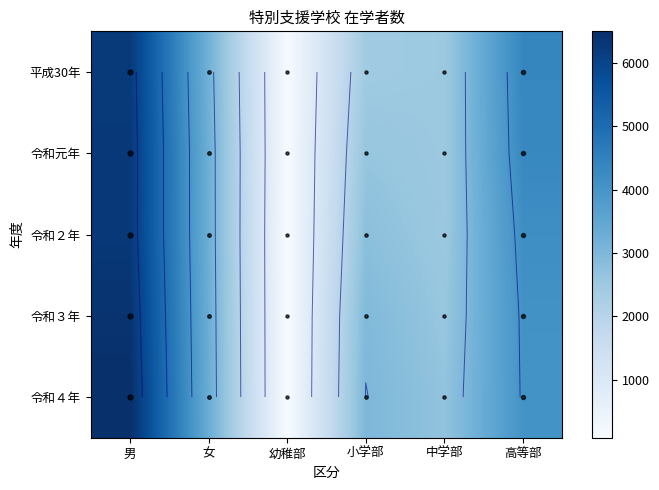

What is the difference between the maximum and minimum values in the 平成30年 series?

6117